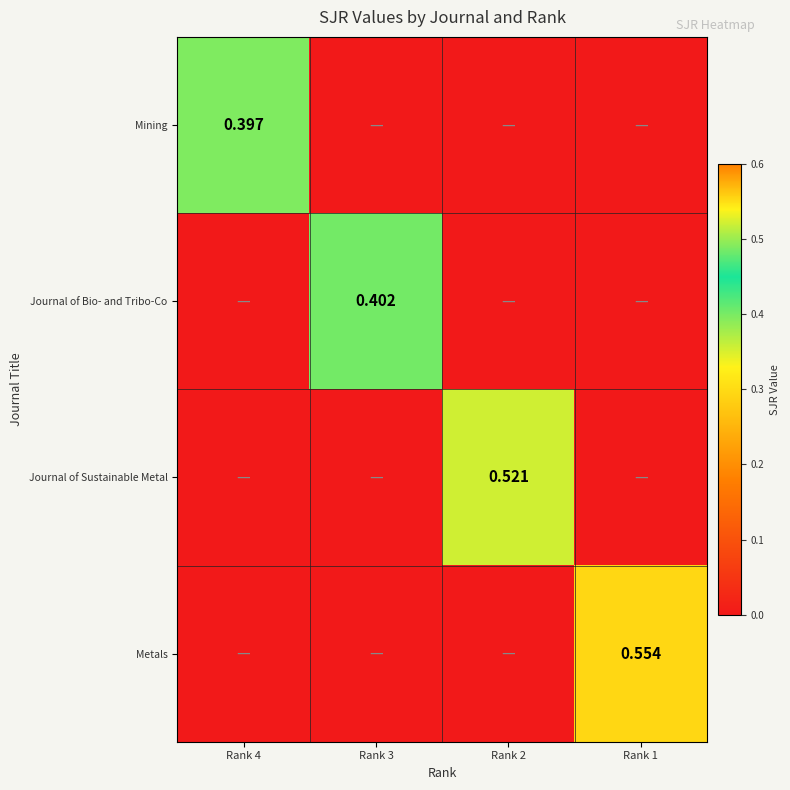

Is the value of Journal of Bio- and Tribo-Co at Rank 1 greater than the value of Journal of Sustainable Metal at Rank 2?

No